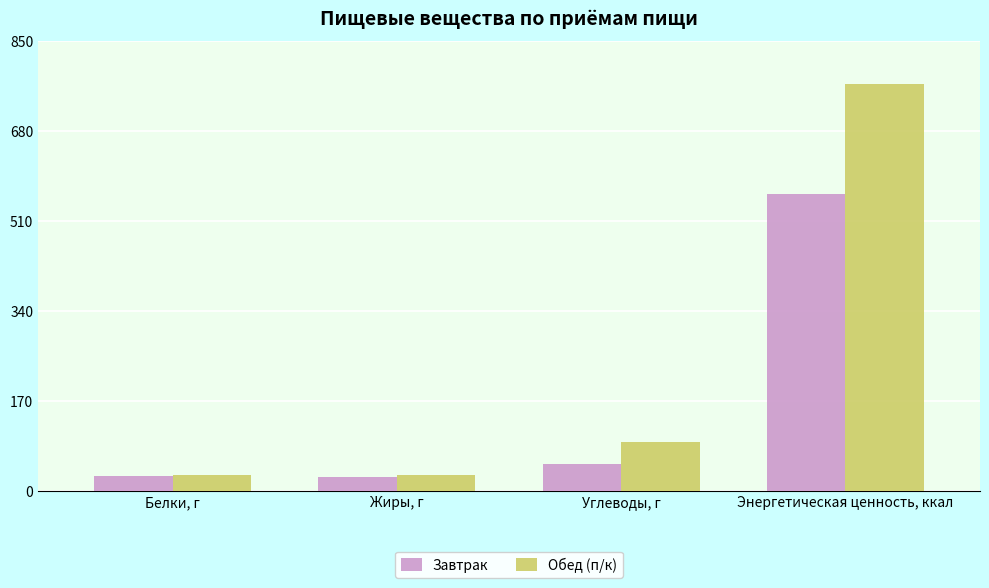

Which series has the widest spread of values?

Обед (п/к)